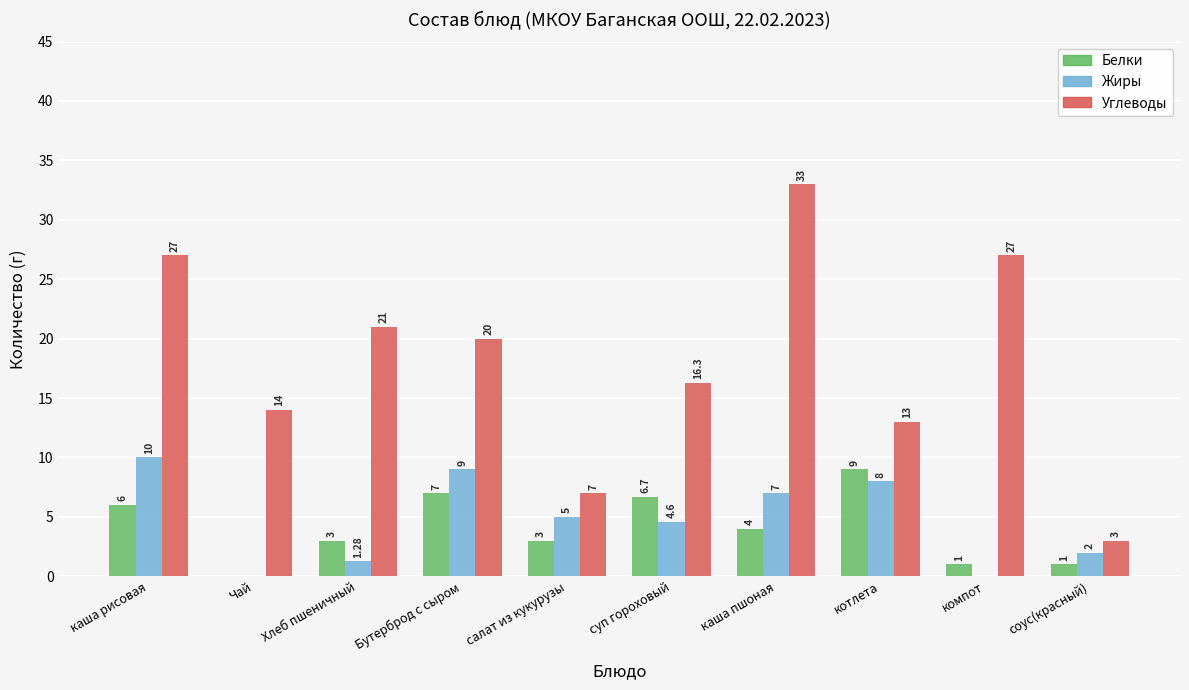

Are the bars grouped side by side (vs. stacked)?

Yes